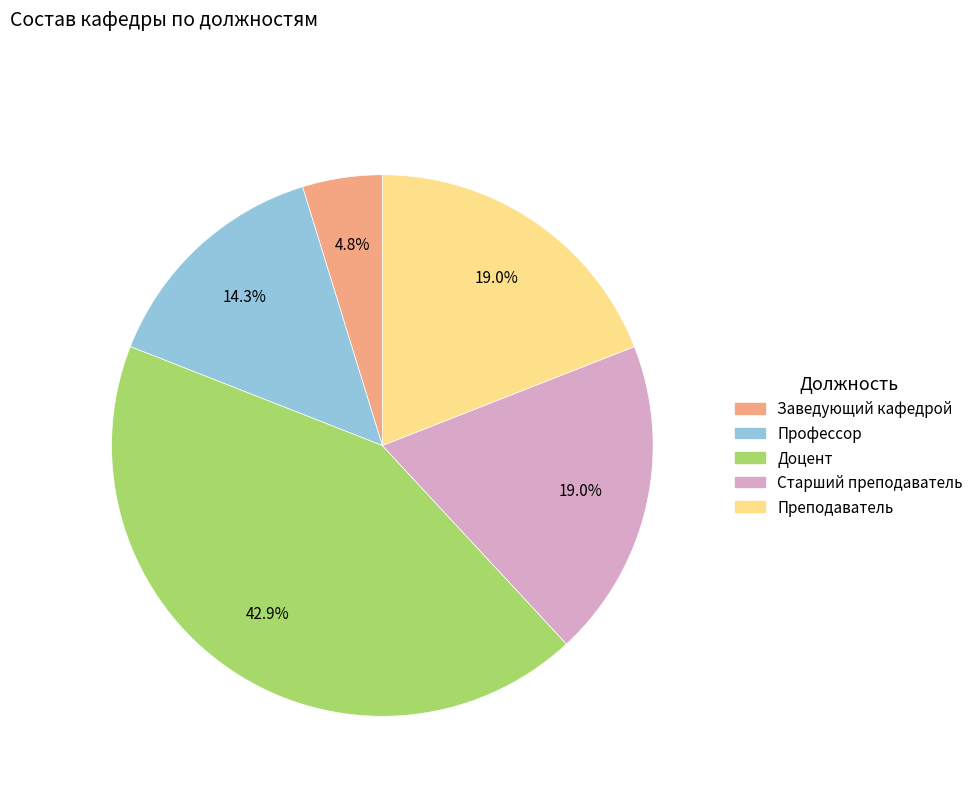

To the nearest percent, what is the difference between the Заведующий кафедрой and Преподаватель slice percentages?

14%